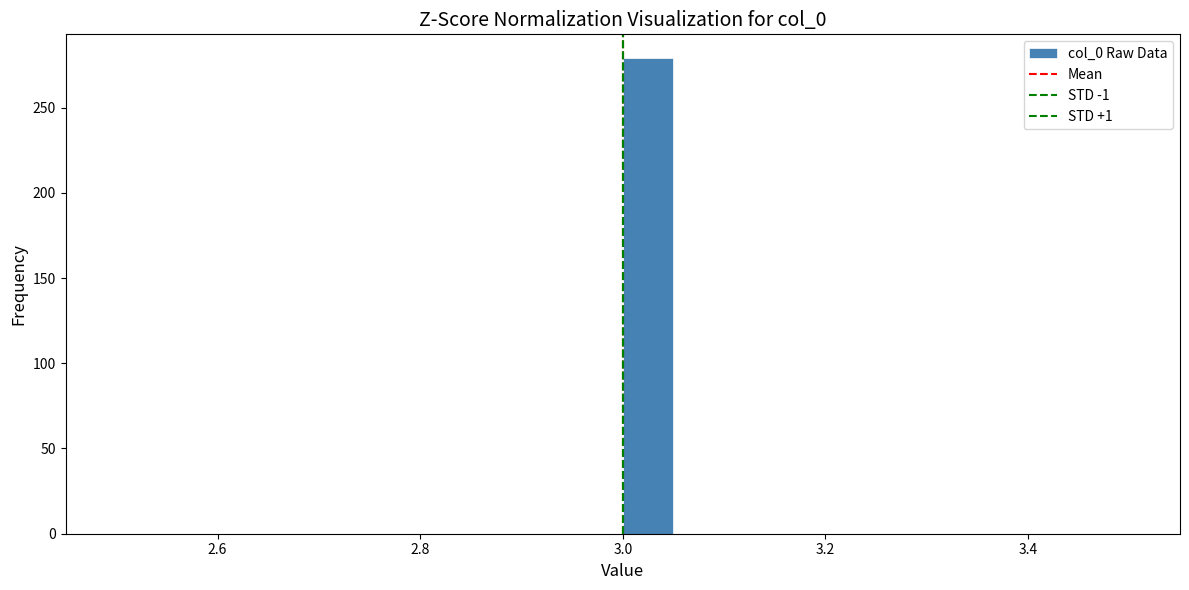

Around what value on the x-axis is the tallest bar? Give the approximate position of its centre, as read against the axis.

3.02